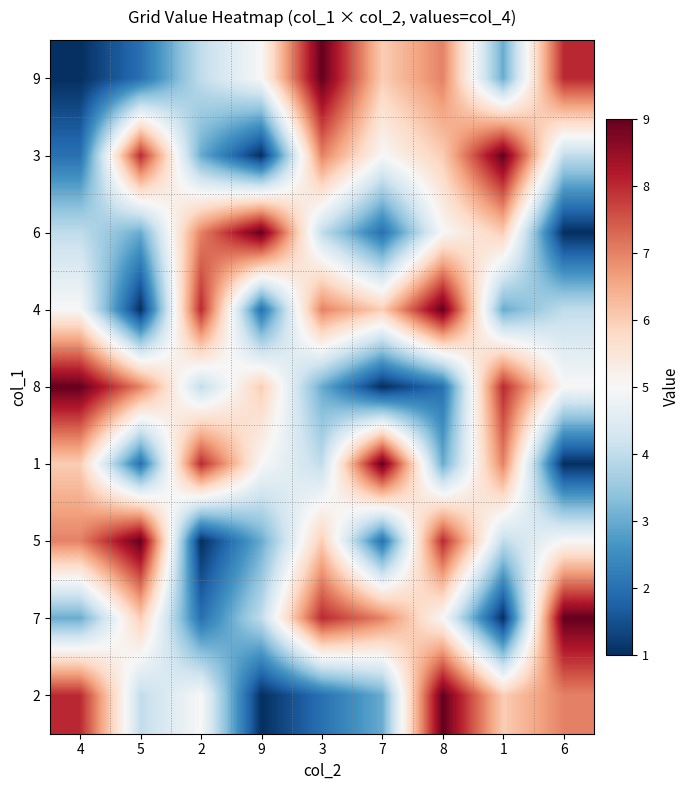

Reading left to right, list all the values displayed in this chart.

9: 4=1	5=2	2=4	9=5	3=9	7=6	8=7	1=3	6=8
3: 4=2	5=8	2=3	9=1	3=7	7=5	8=6	1=9	6=4
6: 4=4	5=3	2=7	9=9	3=4	7=2	8=5	1=6	6=1
4: 4=5	5=1	2=8	9=2	3=7	7=6	8=9	1=3	6=4
8: 4=9	5=7	2=4	9=6	3=3	7=1	8=2	1=8	6=5
1: 4=6	5=2	2=8	9=5	3=4	7=9	8=3	1=7	6=1
5: 4=7	5=9	2=1	9=3	3=6	7=2	8=8	1=4	6=5
7: 4=3	5=6	2=2	9=4	3=8	7=7	8=5	1=1	6=9
2: 4=8	5=4	2=5	9=1	3=2	7=3	8=9	1=6	6=7